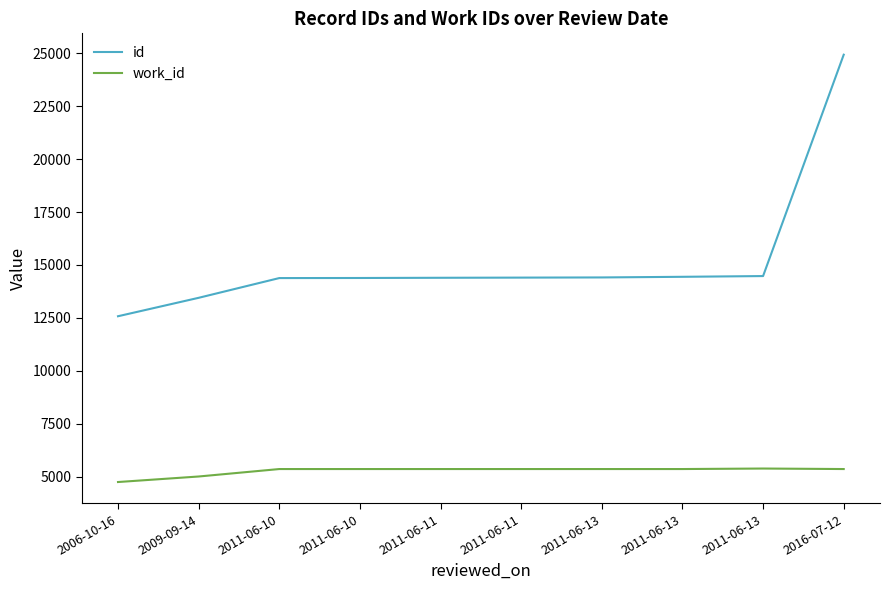

What is the difference between the second highest and second lowest values in the id series?

1027